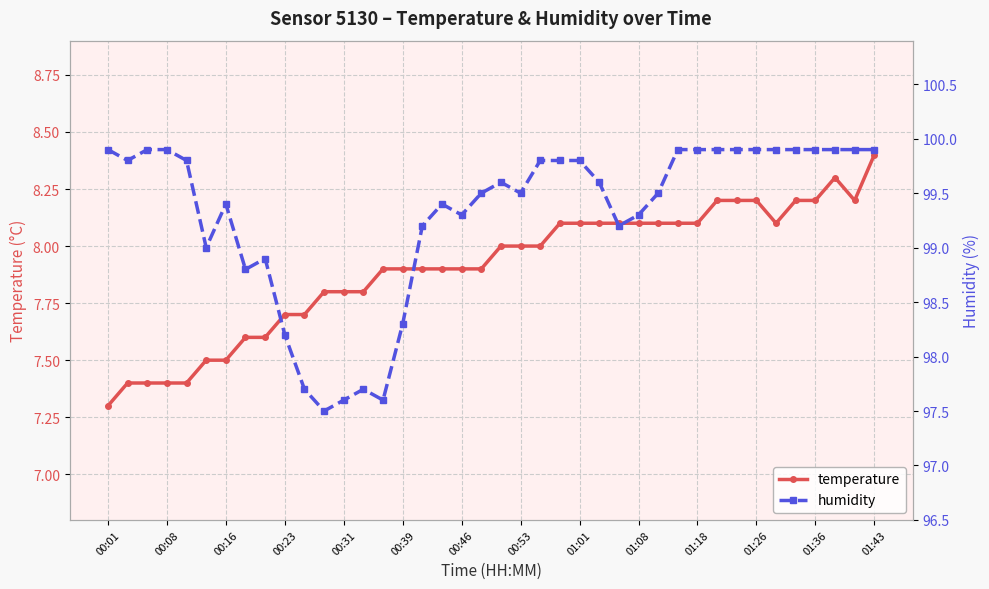

True or false: temperature and humidity cross at least once.

False